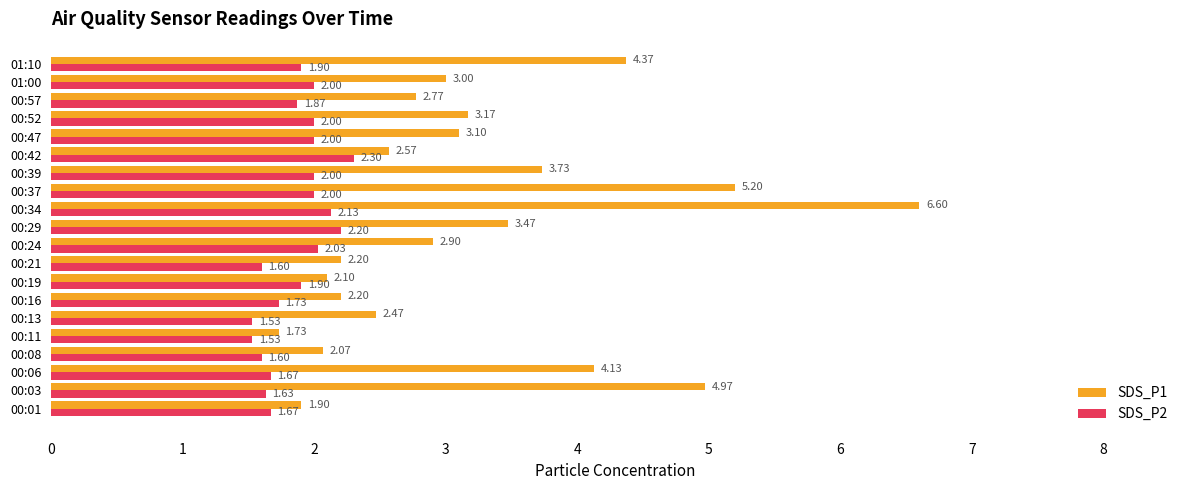

Rank the series by their average value, from lowest to highest.

SDS_P2, SDS_P1